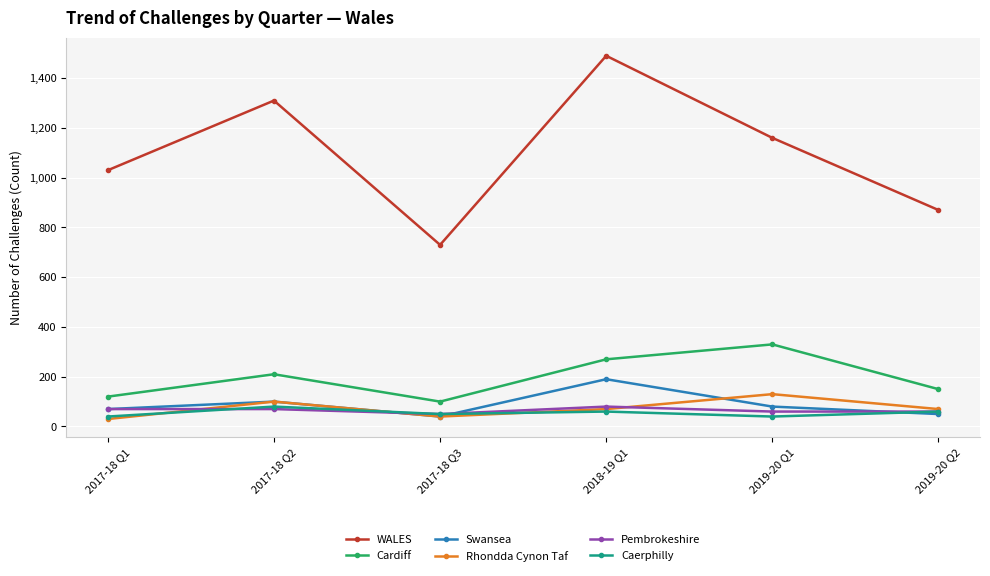

Reading right to left, extract all data points from this chart.

WALES: 2019-20 Q2=870	2019-20 Q1=1160	2018-19 Q1=1490	2017-18 Q3=730	2017-18 Q2=1310	2017-18 Q1=1030
Cardiff: 2019-20 Q2=150	2019-20 Q1=330	2018-19 Q1=270	2017-18 Q3=100	2017-18 Q2=210	2017-18 Q1=120
Swansea: 2019-20 Q2=50	2019-20 Q1=80	2018-19 Q1=190	2017-18 Q3=40	2017-18 Q2=100	2017-18 Q1=70
Rhondda Cynon Taf: 2019-20 Q2=70	2019-20 Q1=130	2018-19 Q1=70	2017-18 Q3=40	2017-18 Q2=100	2017-18 Q1=30
Pembrokeshire: 2019-20 Q2=60	2019-20 Q1=60	2018-19 Q1=80	2017-18 Q3=50	2017-18 Q2=70	2017-18 Q1=70
Caerphilly: 2019-20 Q2=60	2019-20 Q1=40	2018-19 Q1=60	2017-18 Q3=50	2017-18 Q2=80	2017-18 Q1=40